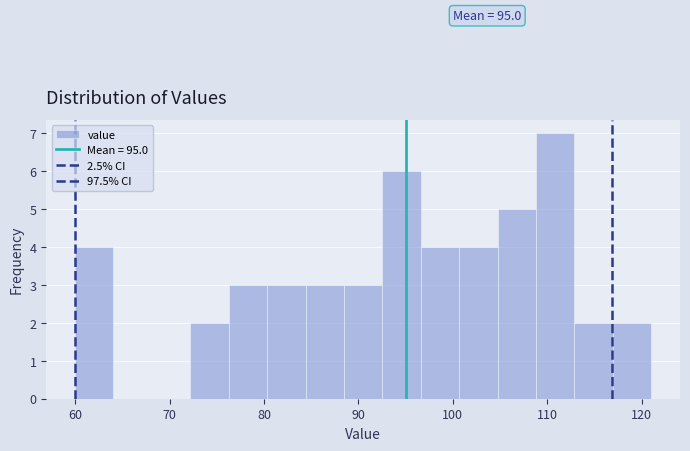

Which range on the x-axis has the tallest bar?

109 to 113